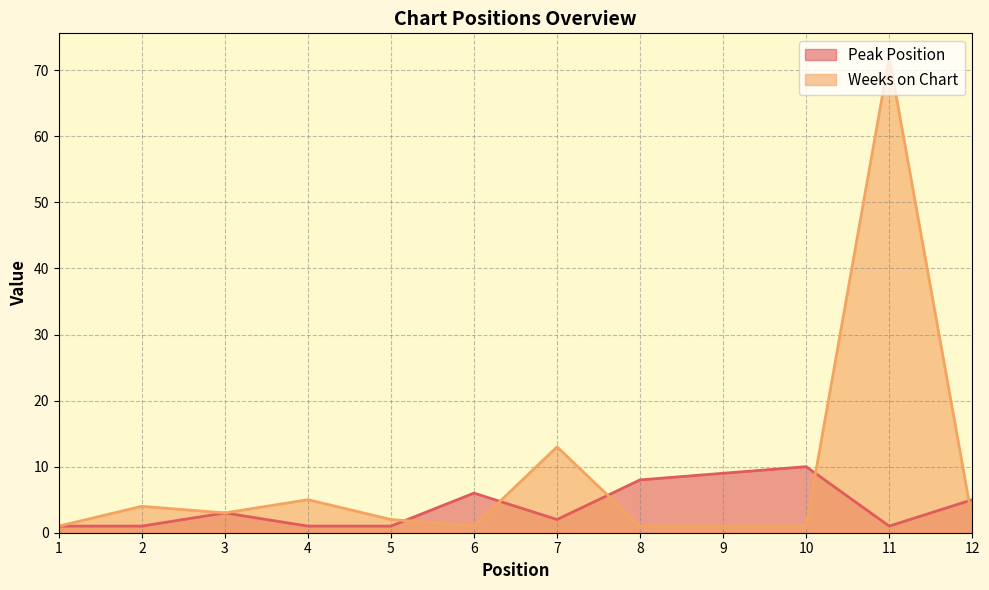

True or false: Weeks on Chart and Peak Position intersect in this chart.

True